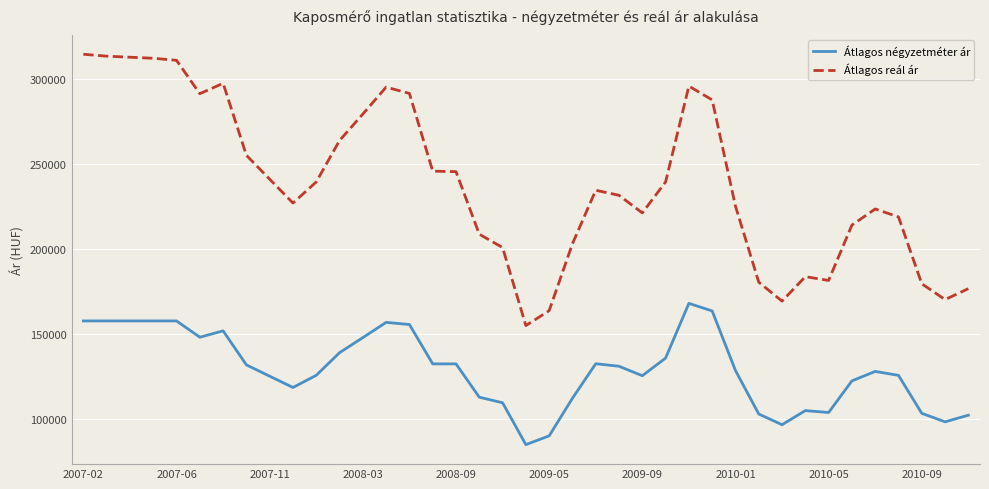

True or false: Átlagos reál ár and Átlagos négyzetméter ár intersect in this chart.

False